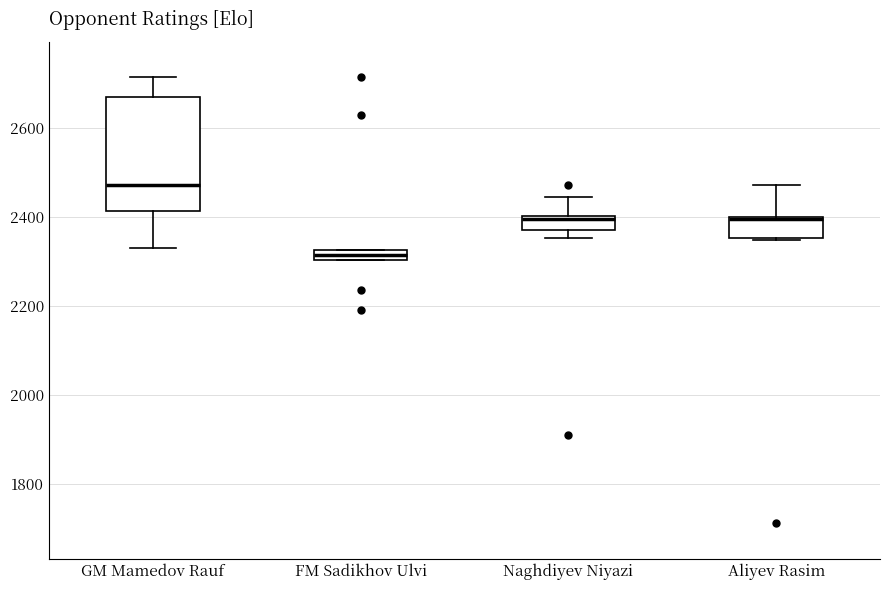

Which box has the lowest median line?

FM Sadikhov Ulvi